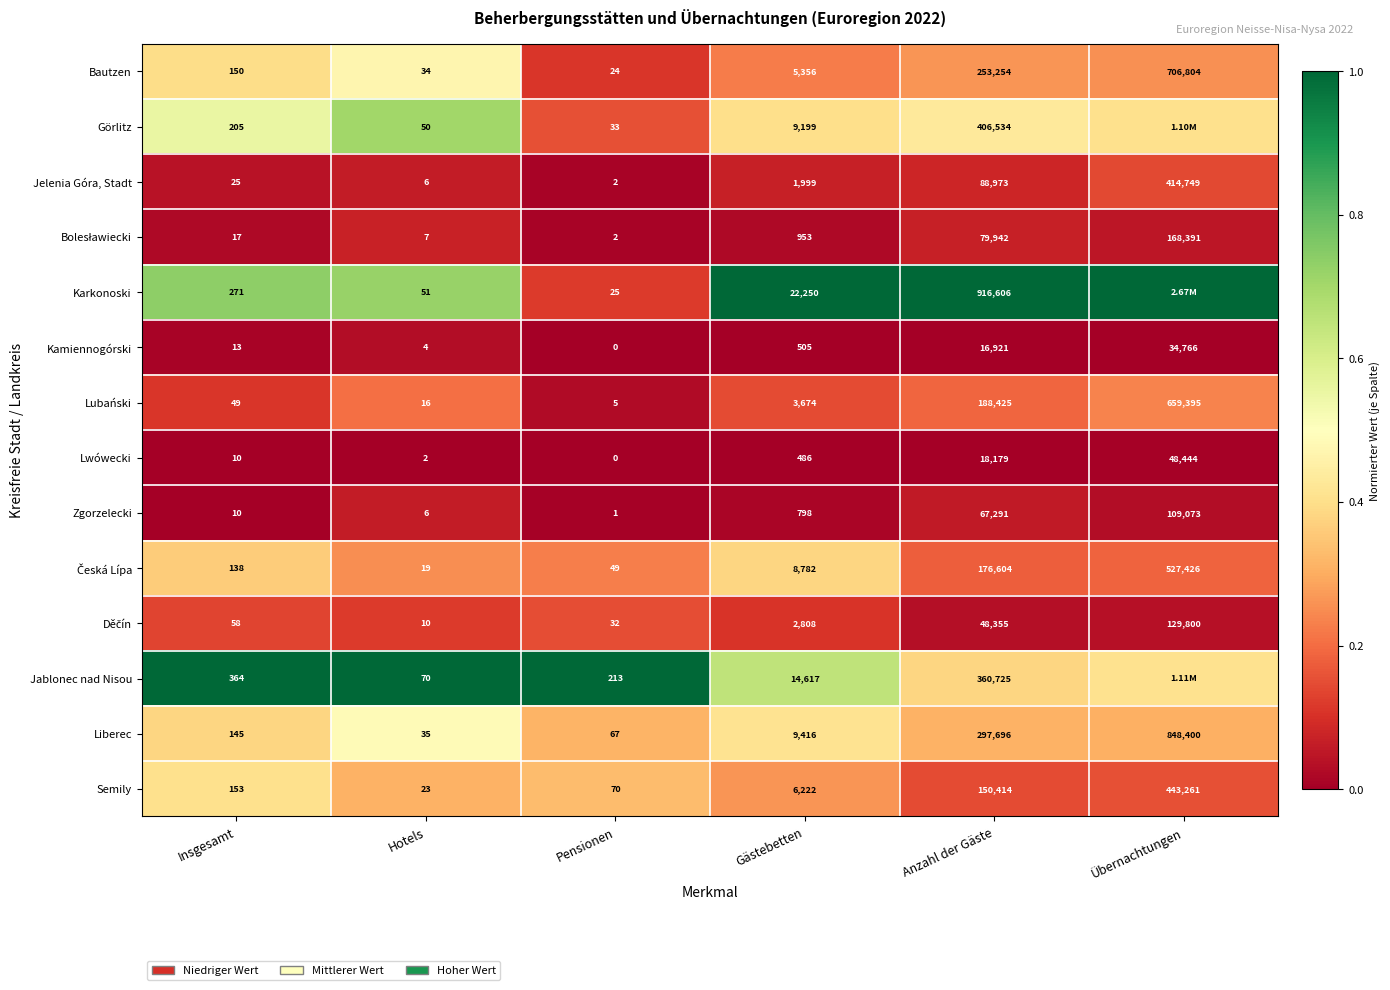

Rank the categories by Bautzen value from highest to lowest.

Übernachtungen, Anzahl der Gäste, Gästebetten, Insgesamt, Hotels, Pensionen